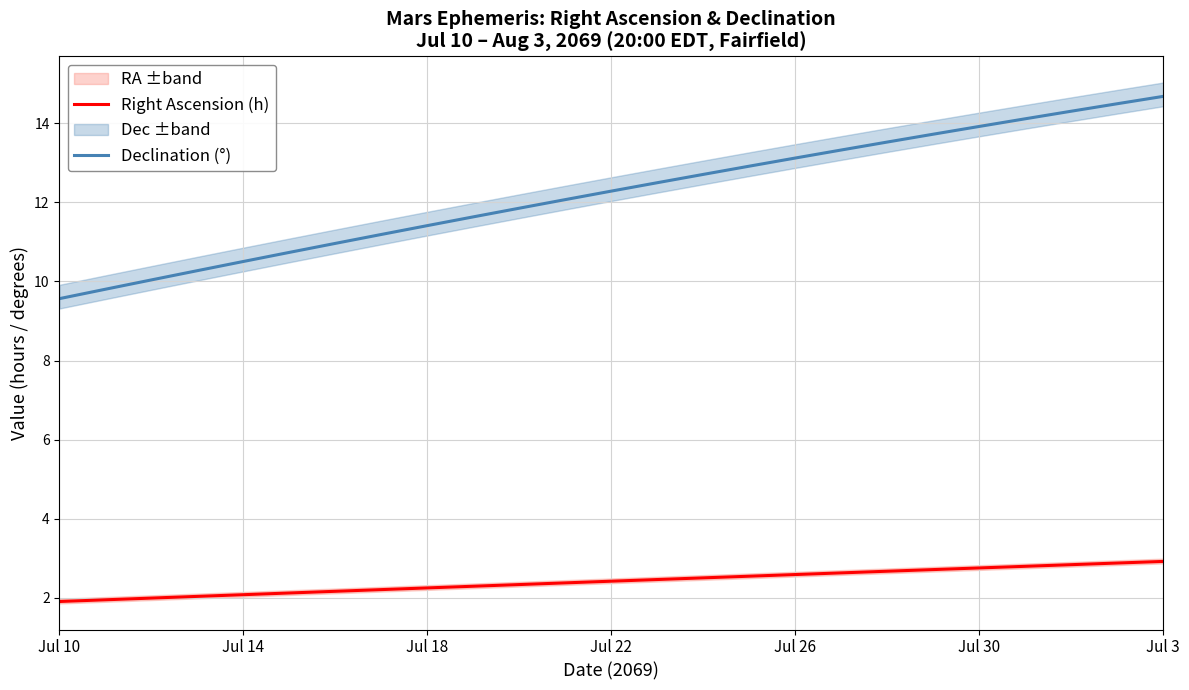

What is the greatest value displayed?

14.7